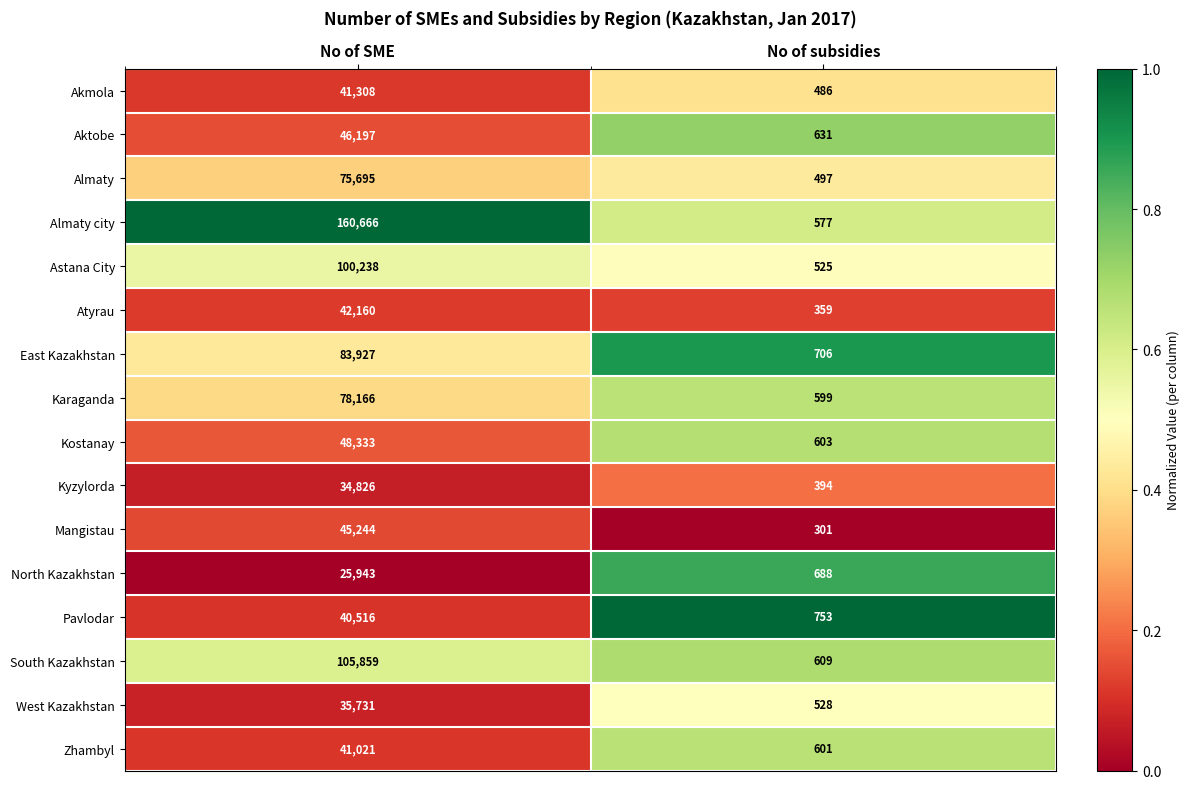

What is the difference between the maximum and minimum values in the Kostanay series?

47730